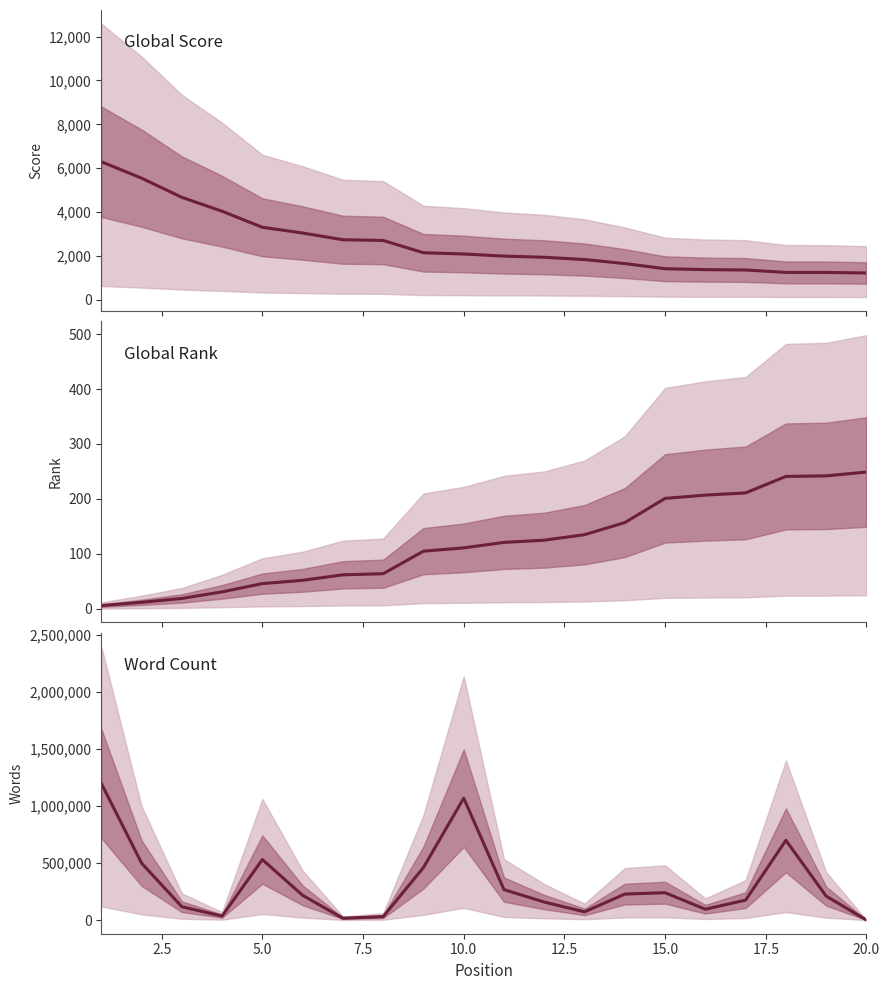

Which series has the widest spread of values?

Word Count